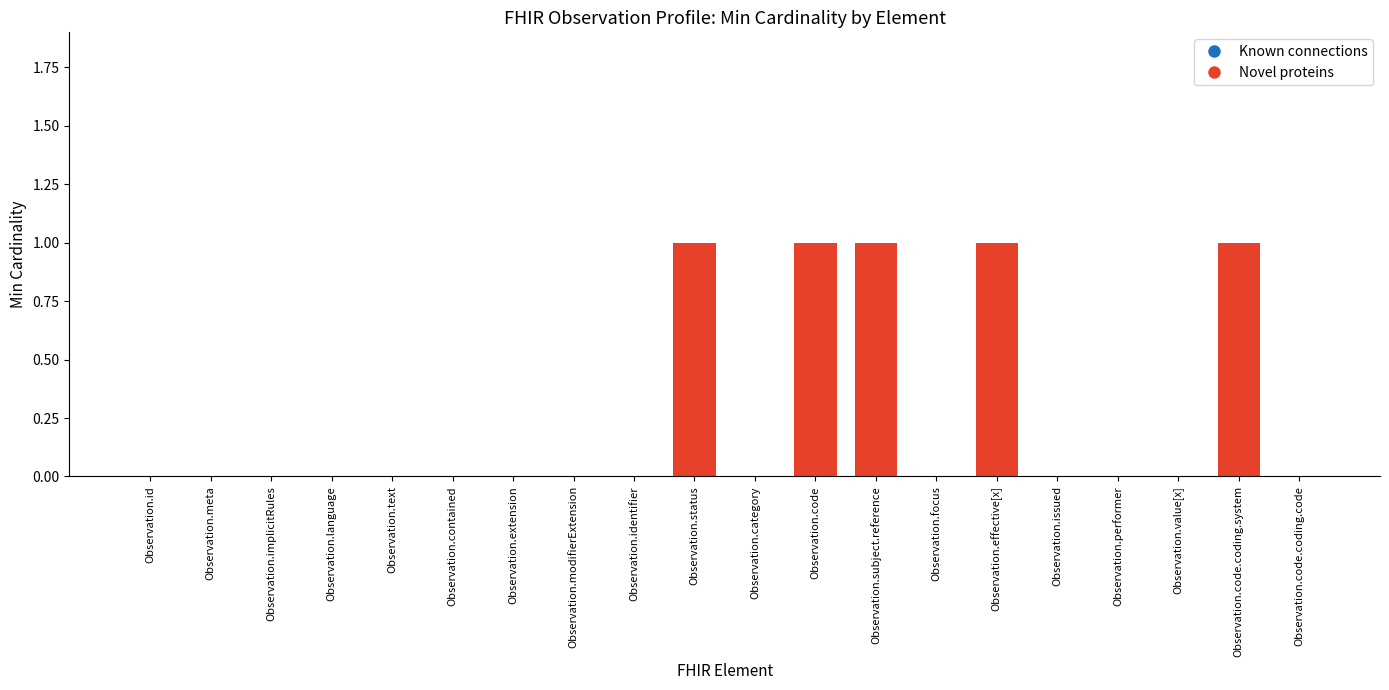

How many data points does each series have?

20